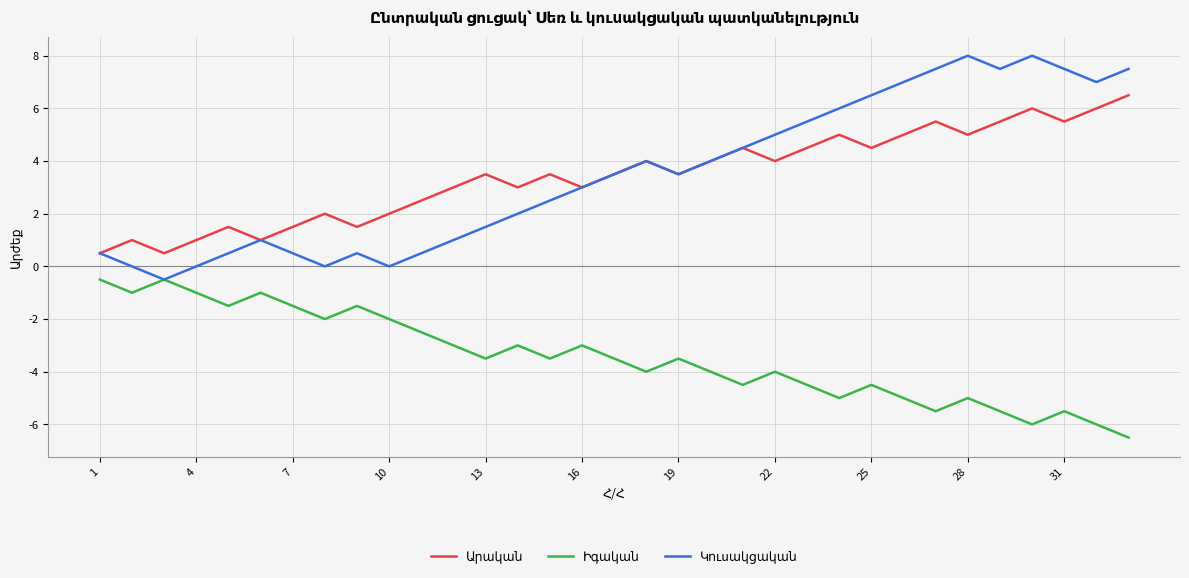

Is this an area chart (filled region under the line)?

No